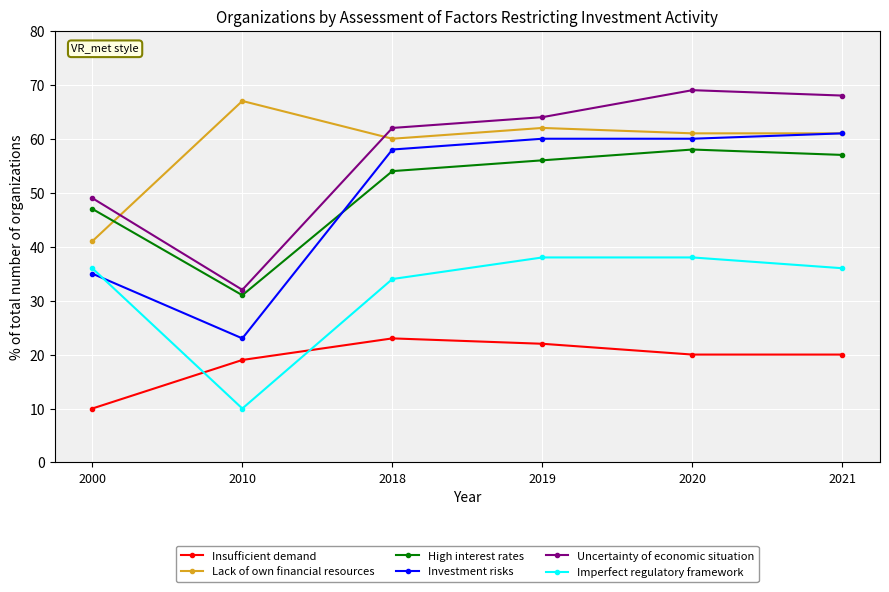

Which series has the largest total across all categories?

Lack of own financial resources